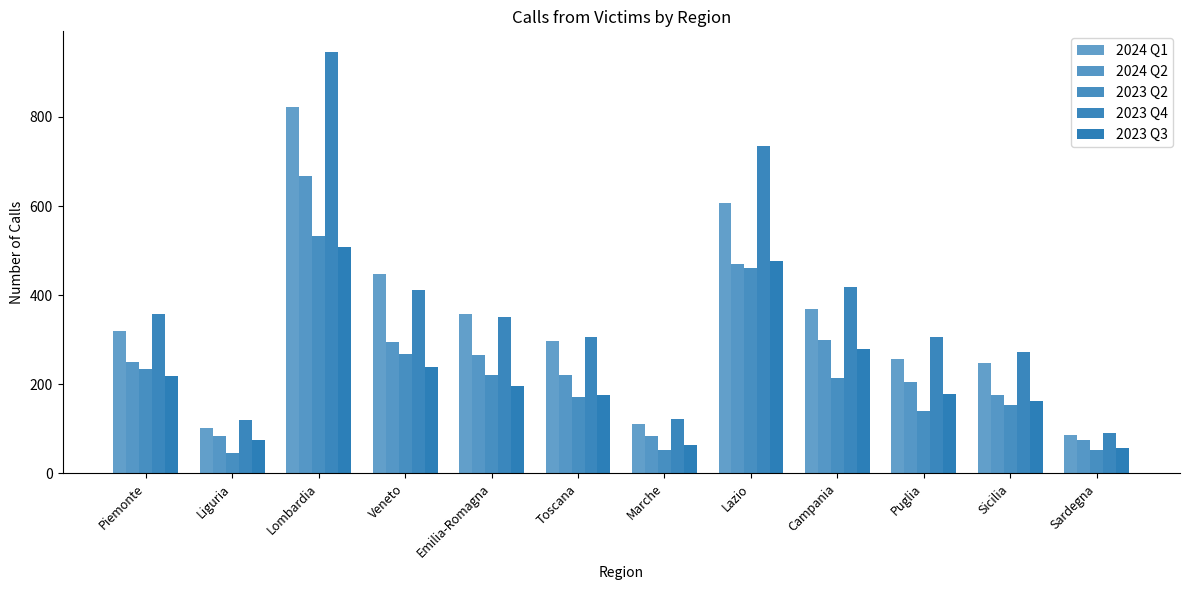

Which series has the largest total across all categories?

2023 Q4